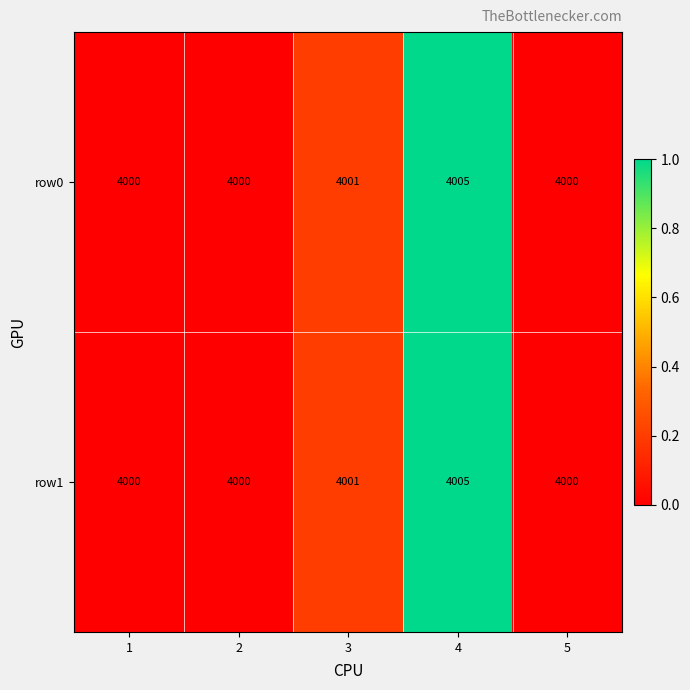

What is the sum of all row0 values?

20006